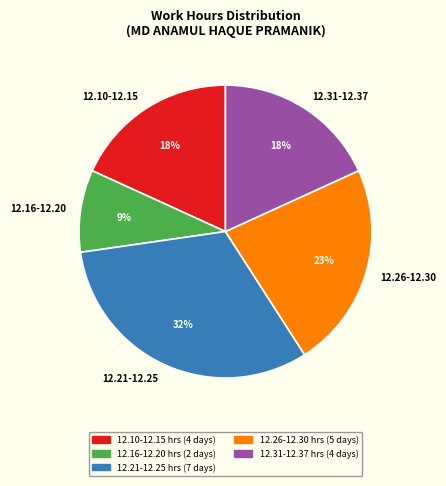

The 12.10-12.15 slice represents 18% of the pie. True or false?

True